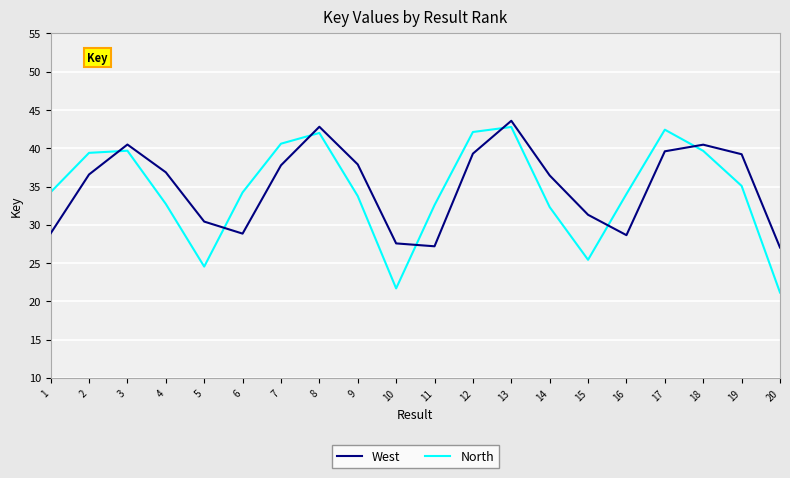

Which series has the largest total across all categories?

West